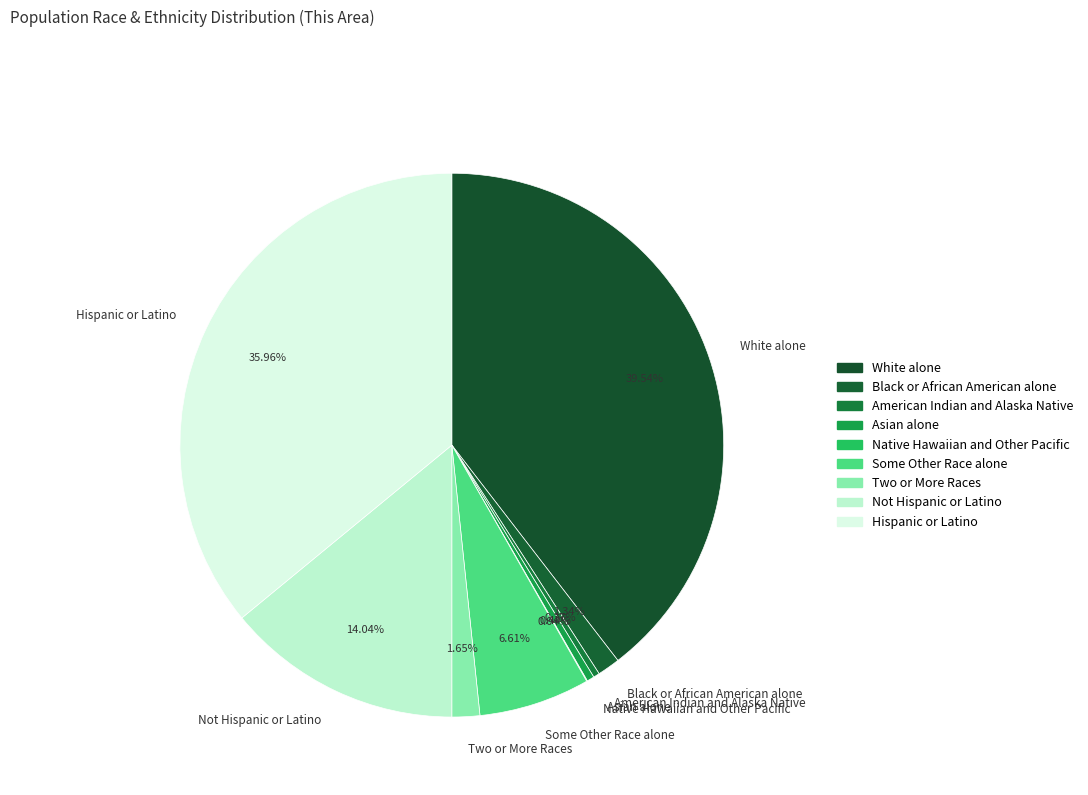

What is the largest slice in the pie chart?

White alone